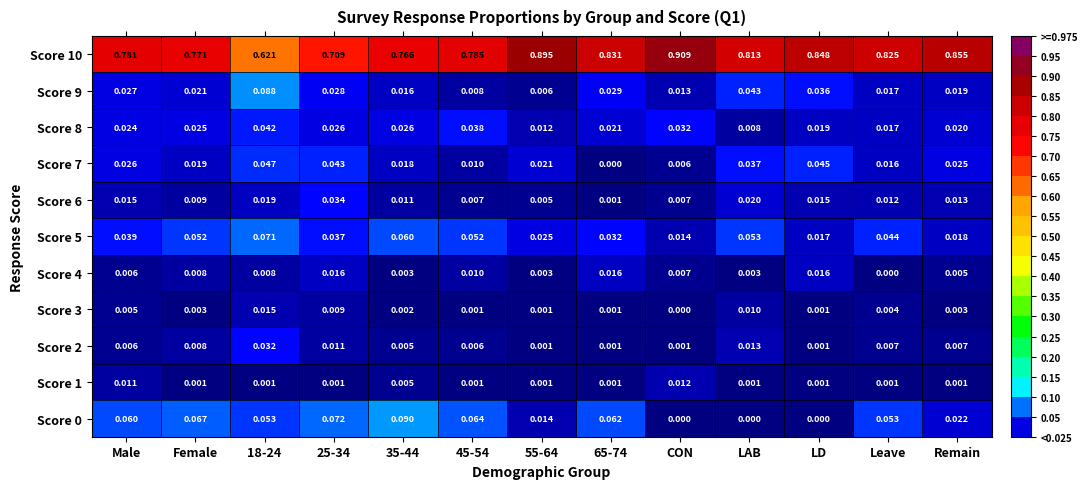

Is the value of Score 3 at LD greater than the value of Score 5 at Female?

No